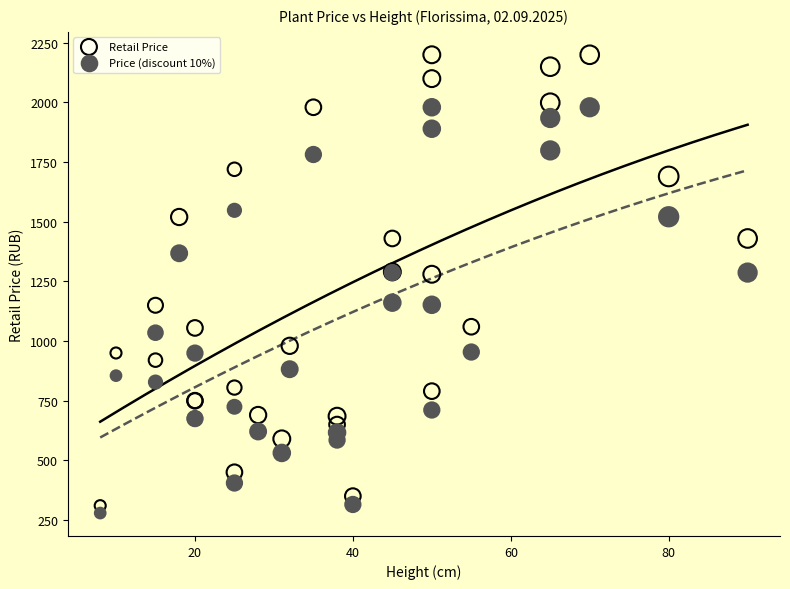

Which series has the widest spread of Y values?

Retail Price